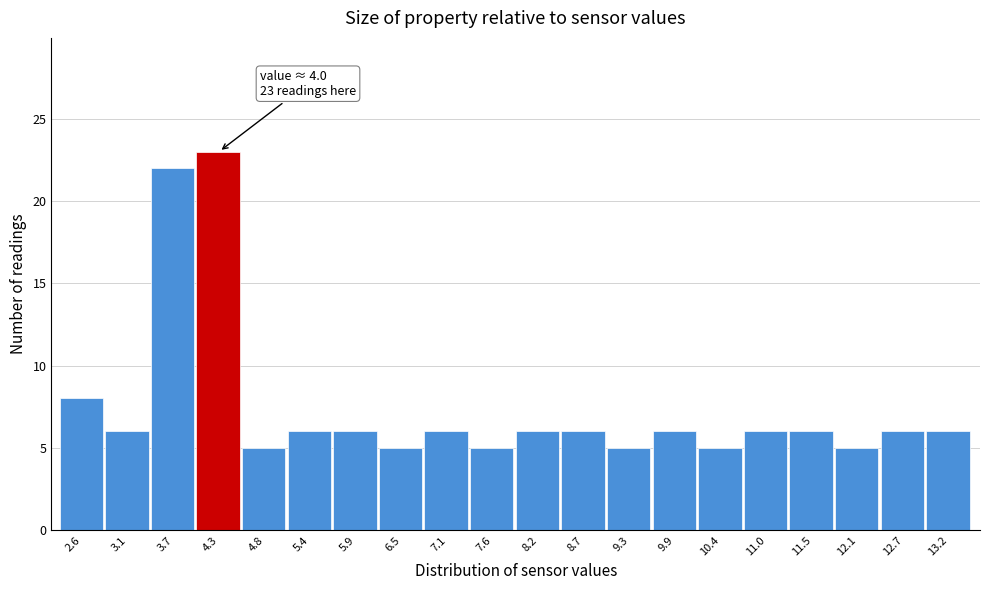

Which range on the x-axis has the tallest bar?

3.98 to 4.54